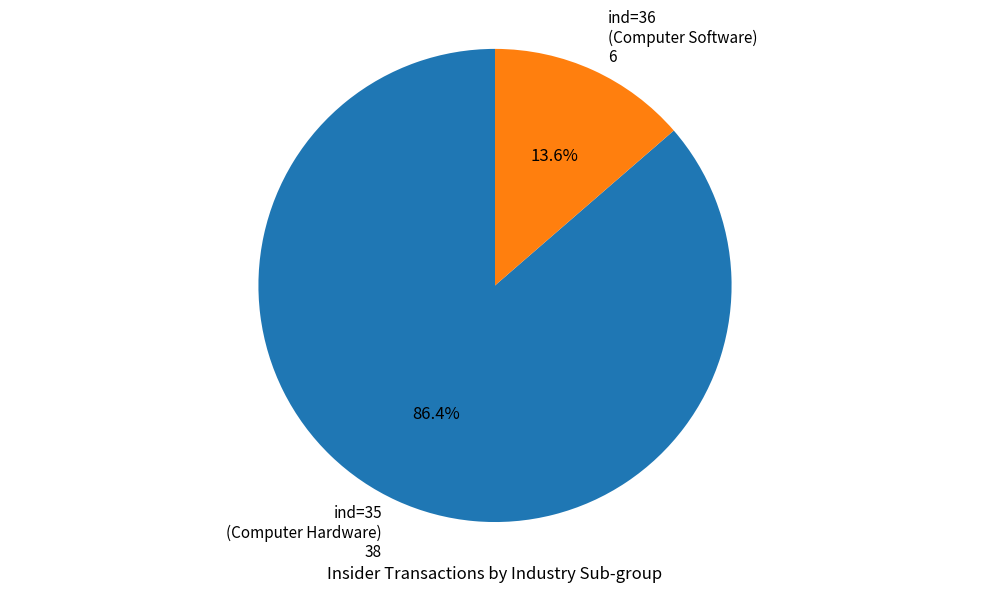

Is there a majority slice in this chart?

Yes